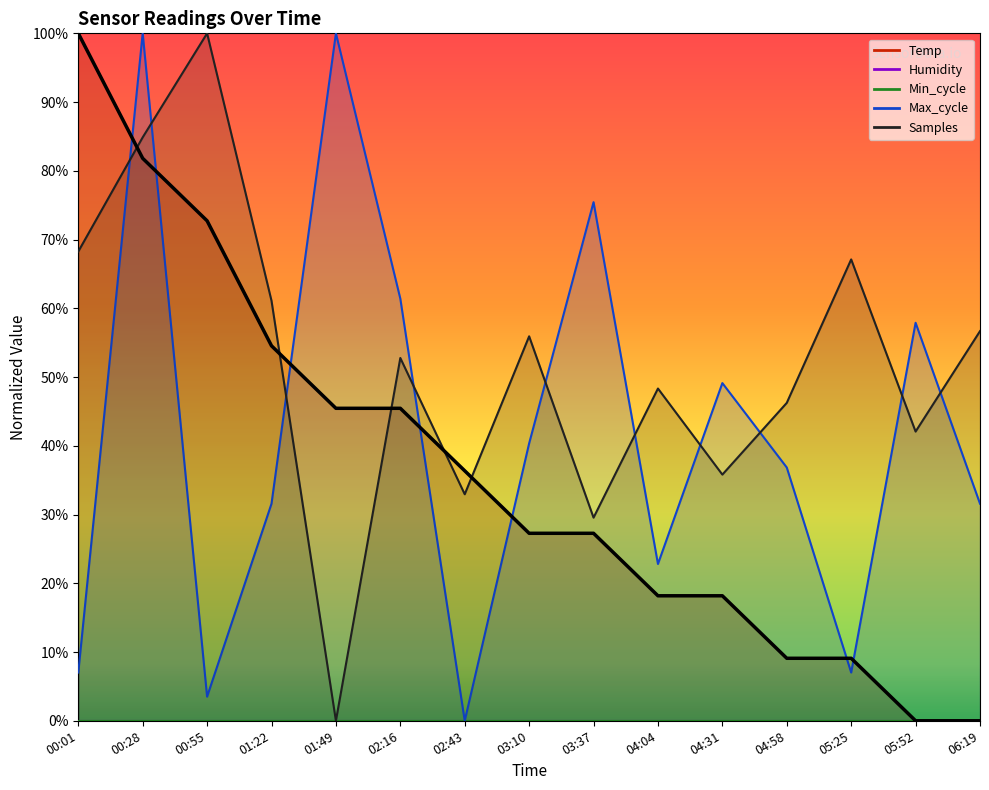

At which label is Temp closest to 0?

05:52